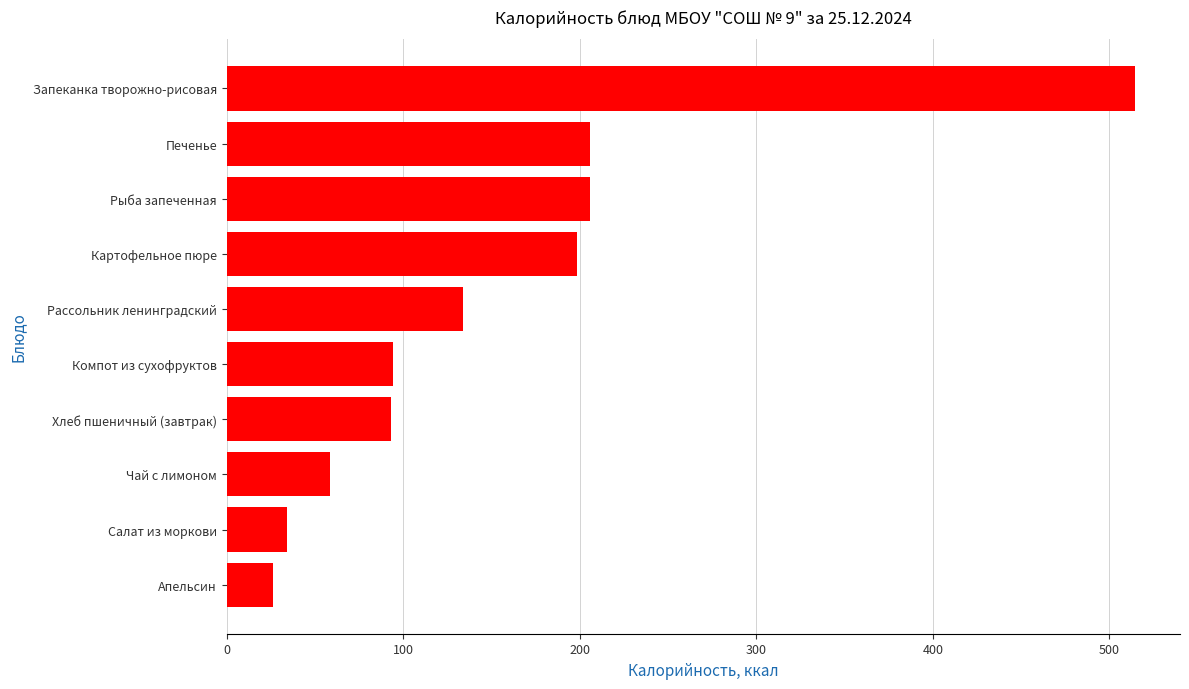

What is the smallest value displayed?

26.5